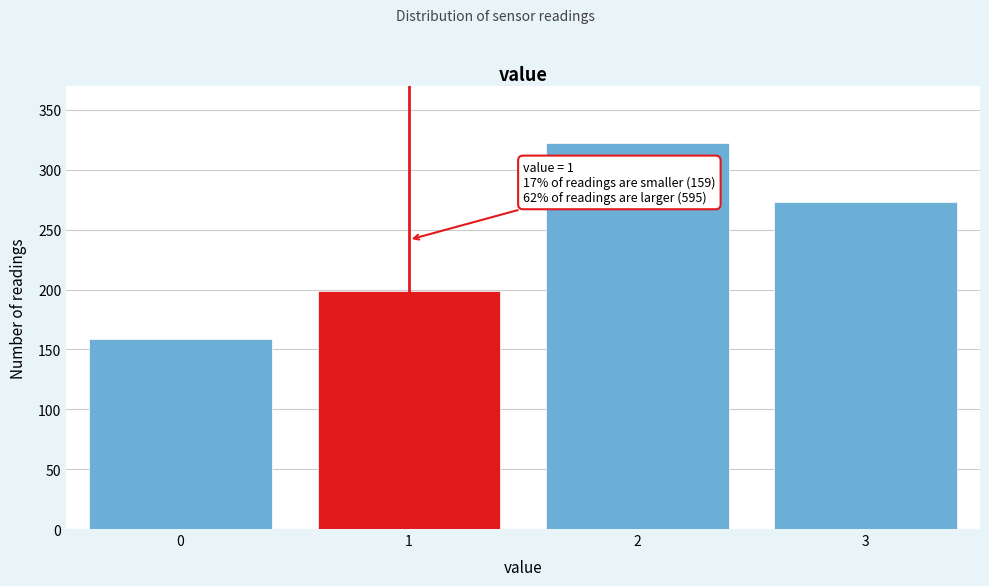

Which range on the x-axis has the tallest bar?

1.5 to 2.5